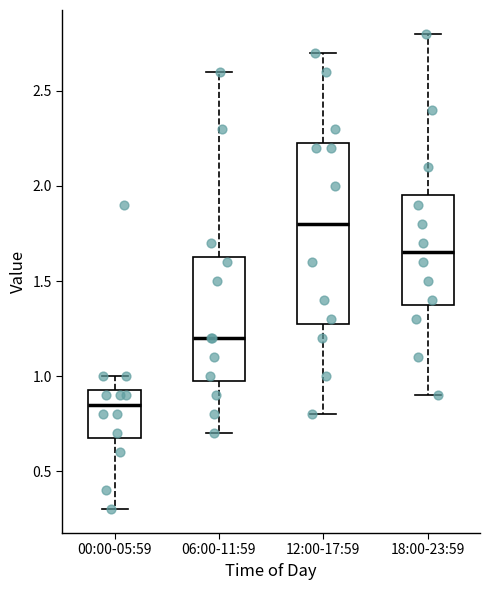

Where does the lower whisker of the box for 06:00-11:59 end on the y-axis? The values are not printed on the chart, so give them approximately, as read against the axis.

0.70